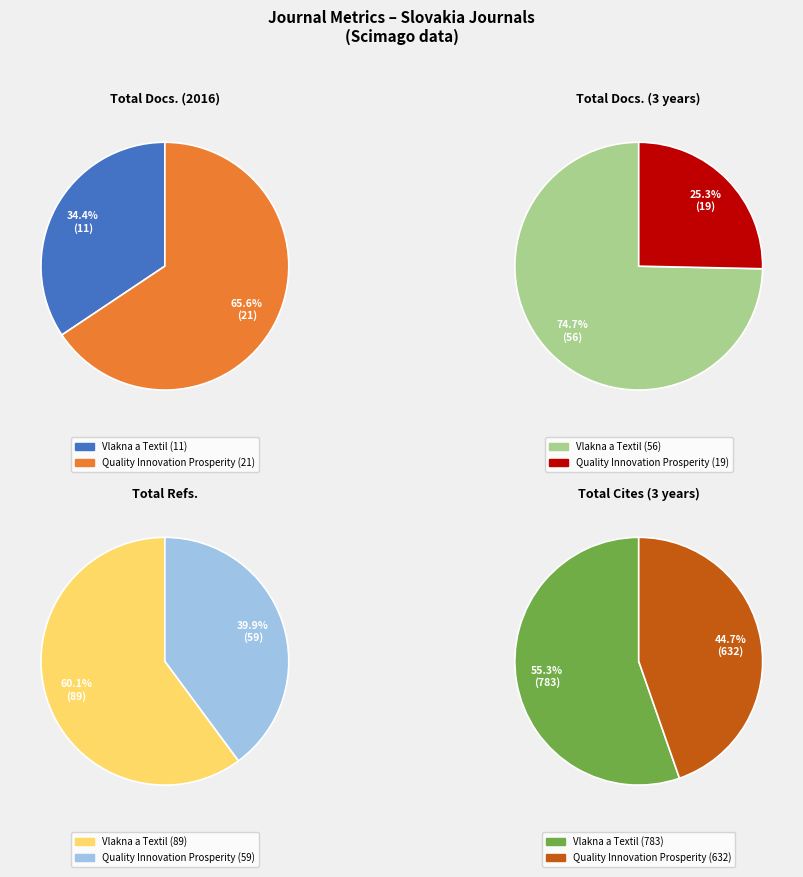

How many segments does this pie chart have?

2